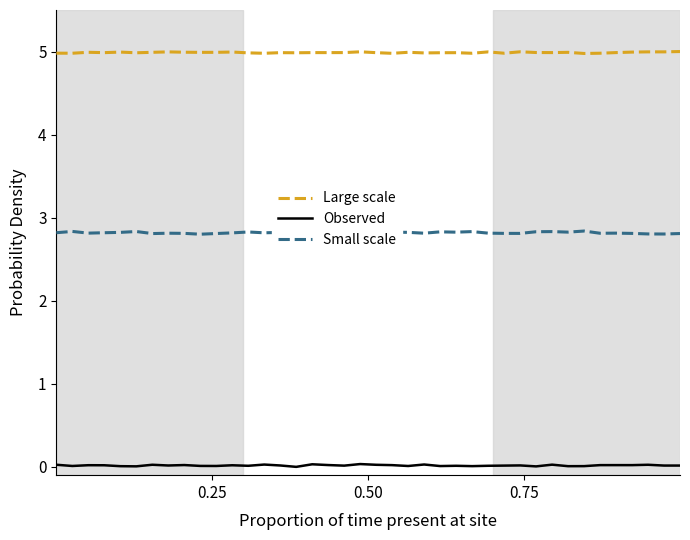

True or false: Observed and Large scale cross at least once.

False